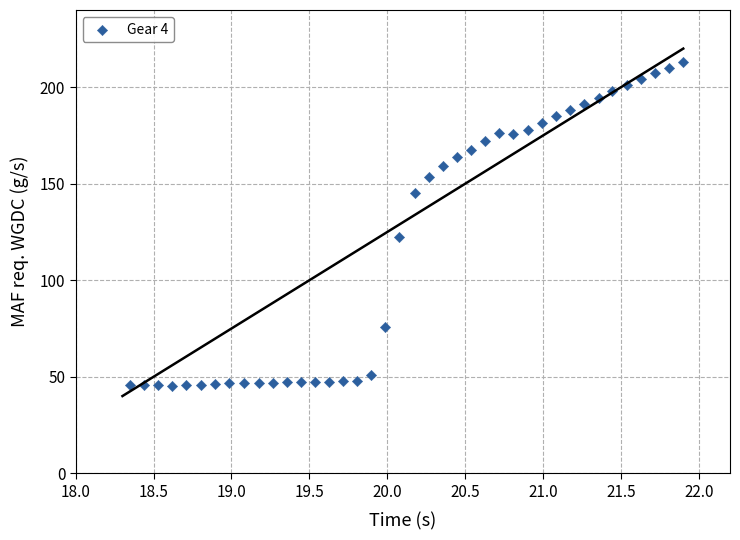

What is the range of X values (max minus min)?

3.6